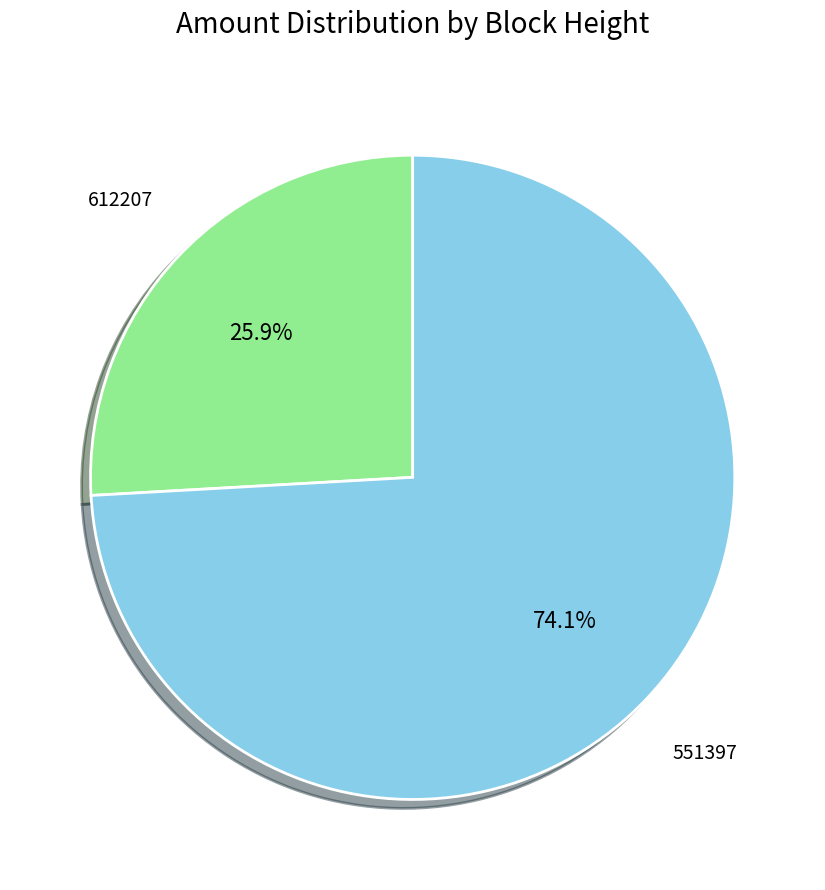

Is there a majority slice in this chart?

Yes